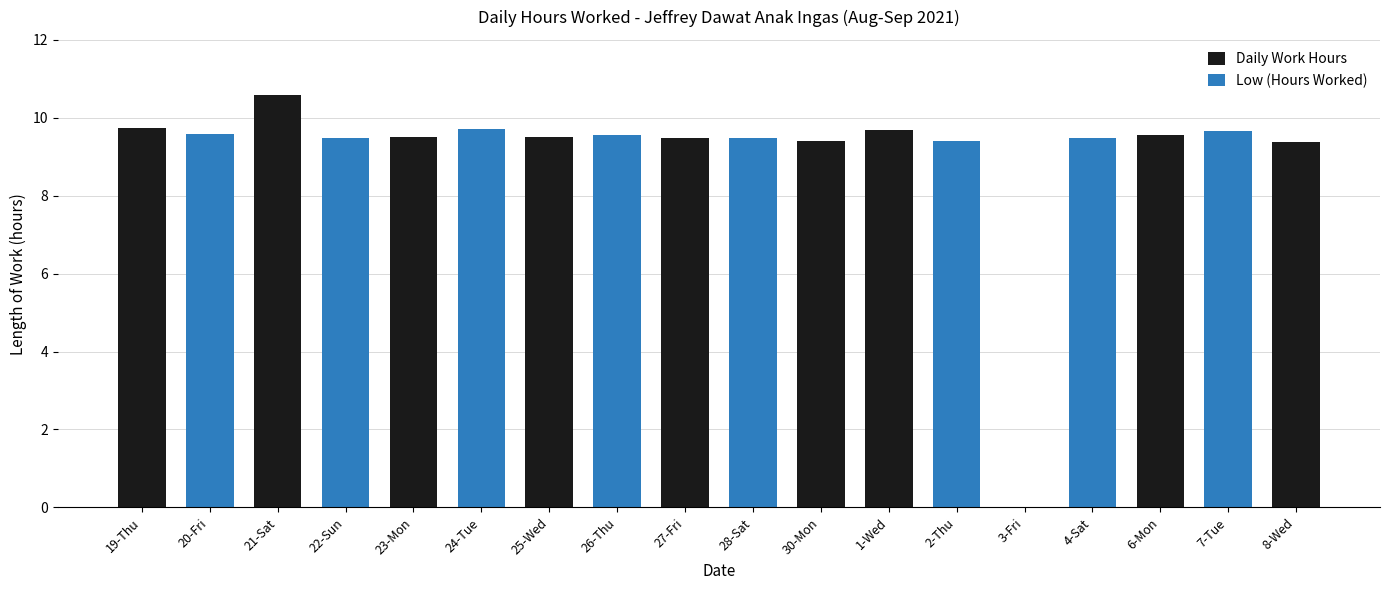

What is the average value?

9.1